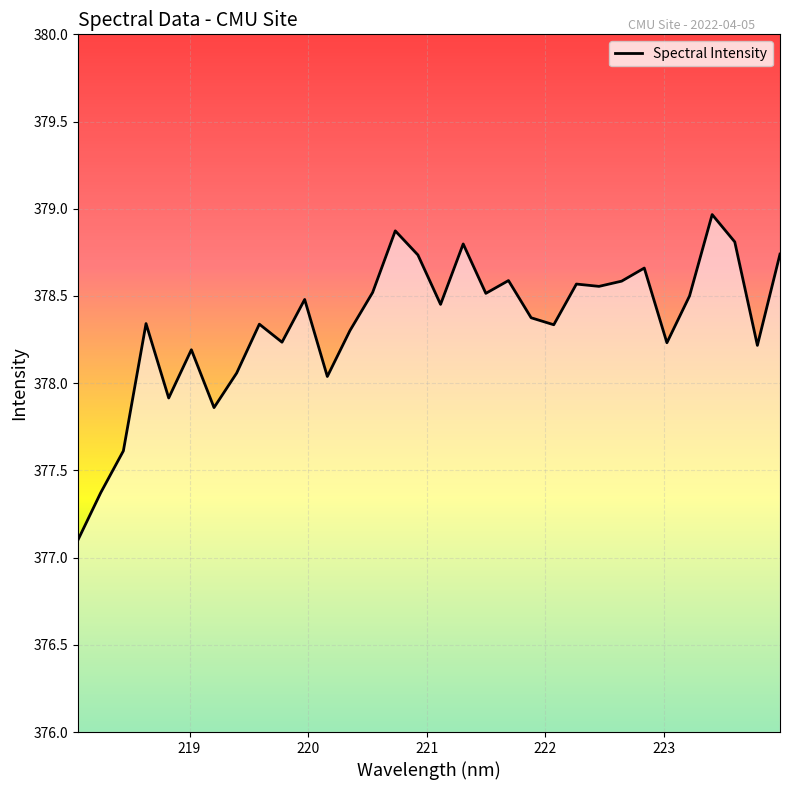

How many values are below 378?

5